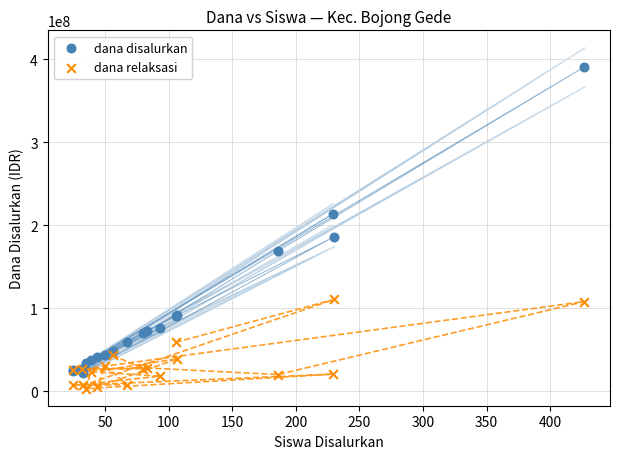

Across all series, what Y value is closest to 197000000?

186000000